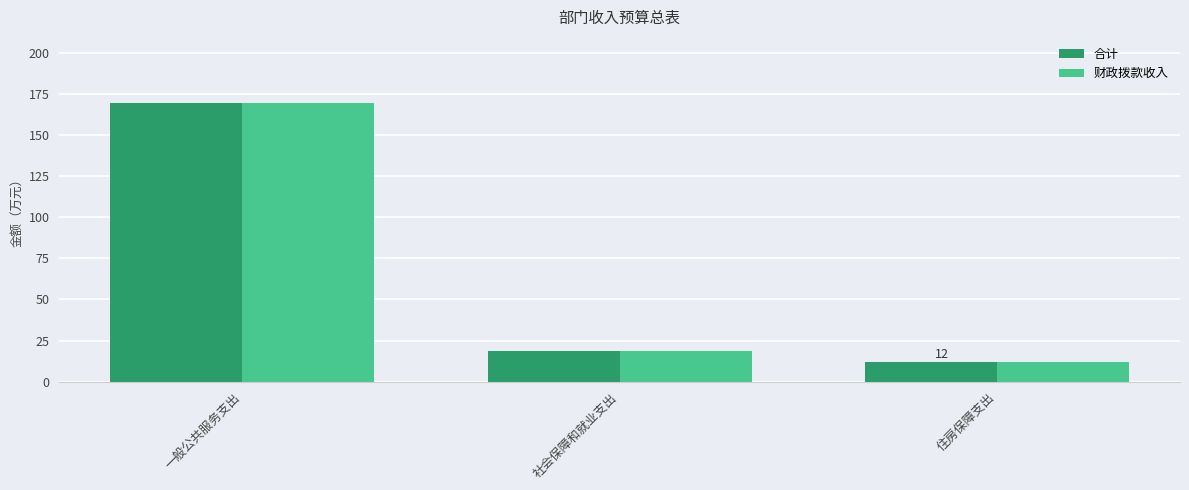

Is it true that 财政拨款收入 equals 11.7 at 住房保障支出?

True